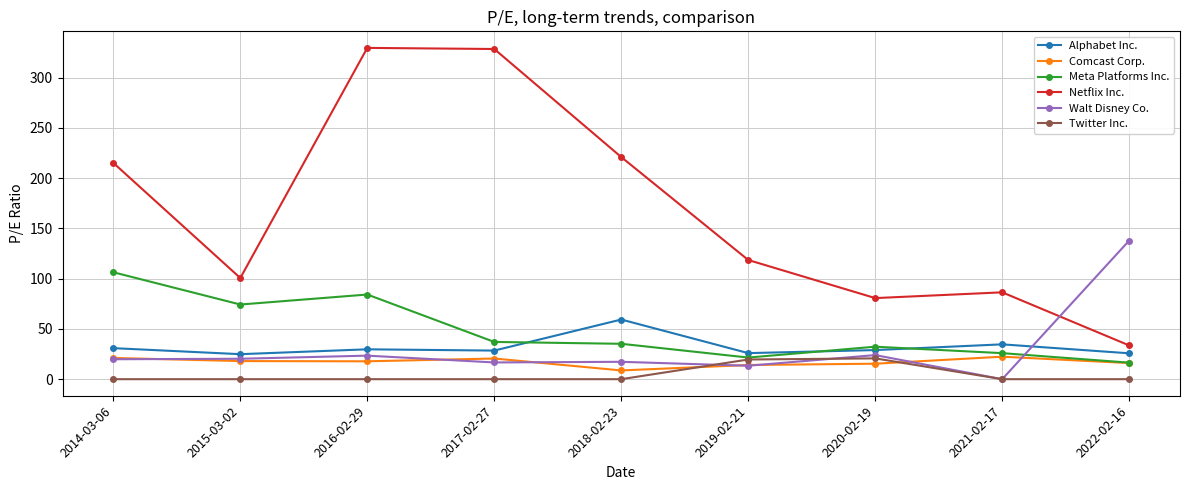

True or false: Meta Platforms Inc. and Alphabet Inc. intersect in this chart.

True